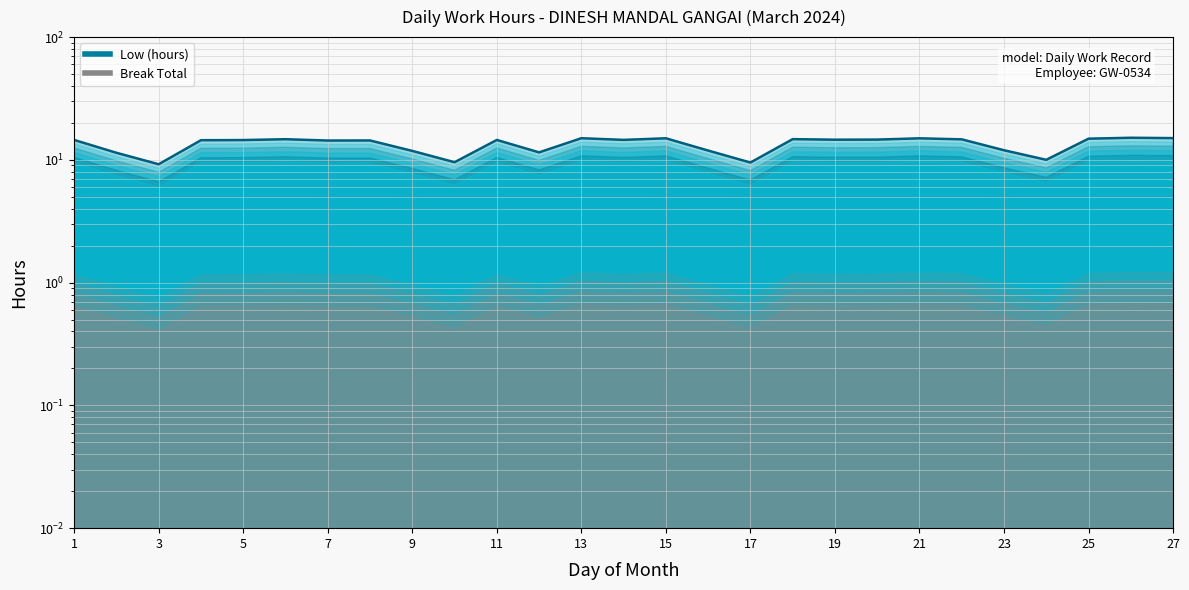

Reading right to left, list all the values displayed in this chart.

27=15.0	26=15.1	25=14.9	24=10.0	23=12.0	22=14.7	21=15.0	20=14.6	19=14.6	18=14.8	17=9.5	16=11.9	15=15.0	14=14.6	13=15.0	12=11.5	11=14.5	10=9.6	9=11.8	8=14.4	7=14.4	6=14.7	5=14.5	4=14.5	3=9.2	2=11.4	1=14.5